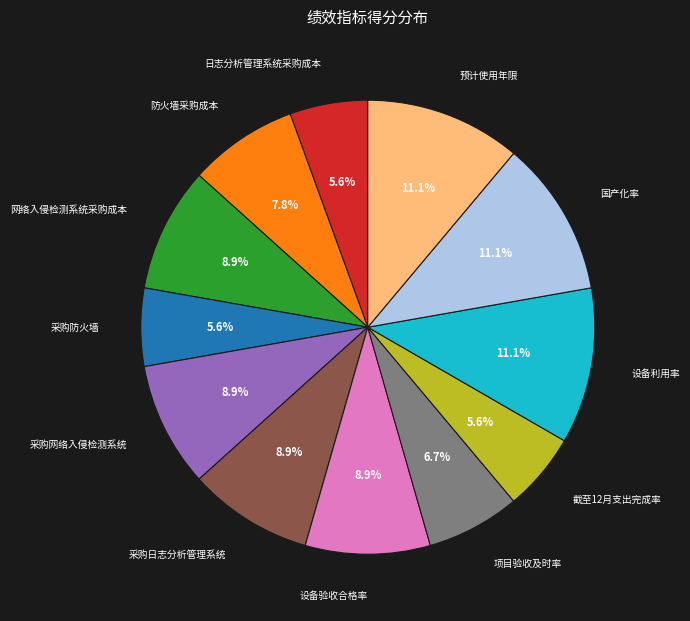

To the nearest percent, what percentage of the pie is 项目验收及时率?

7%